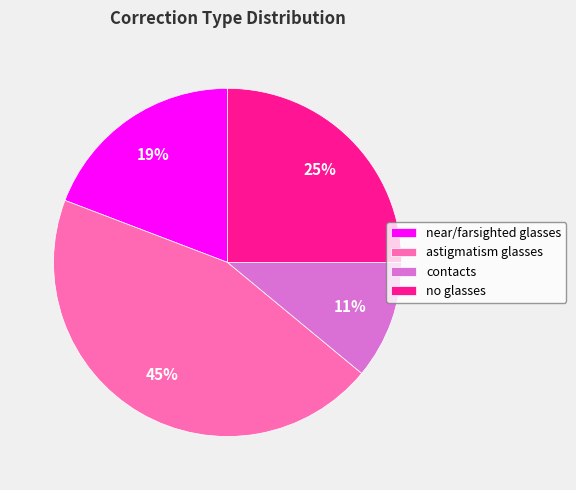

True or false: near/farsighted glasses accounts for 19% of the total.

True